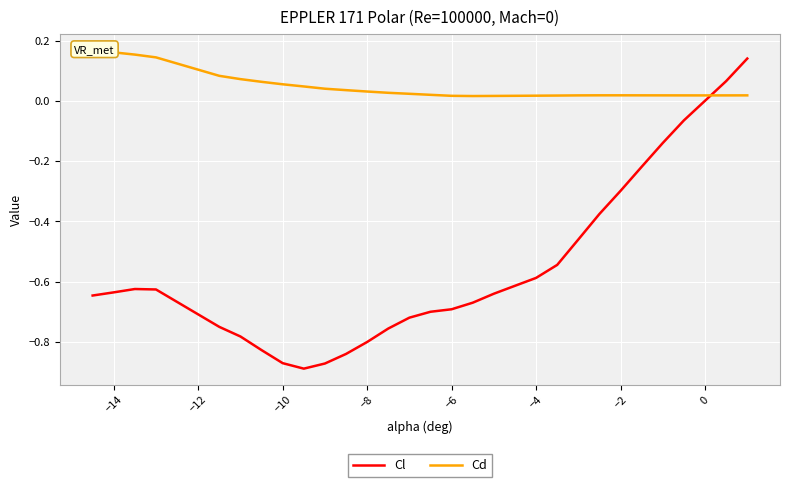

Is it true that Cl equals 0.5 at 0?

False